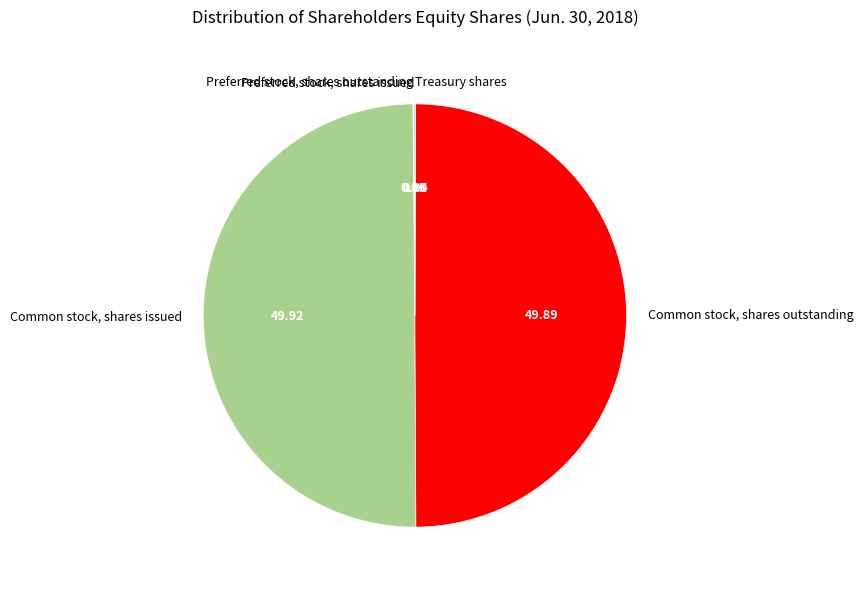

Approximately how many times larger is the value at Common stock, shares outstanding compared to Common stock, shares issued?

1.0